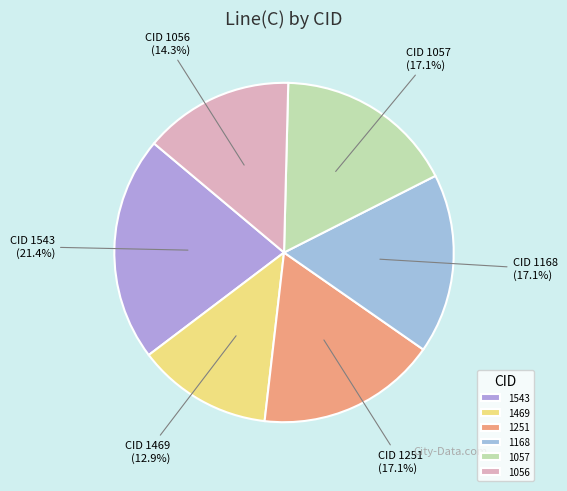

To the nearest percent, what is the difference between the 1057 and 1056 slice percentages?

3%